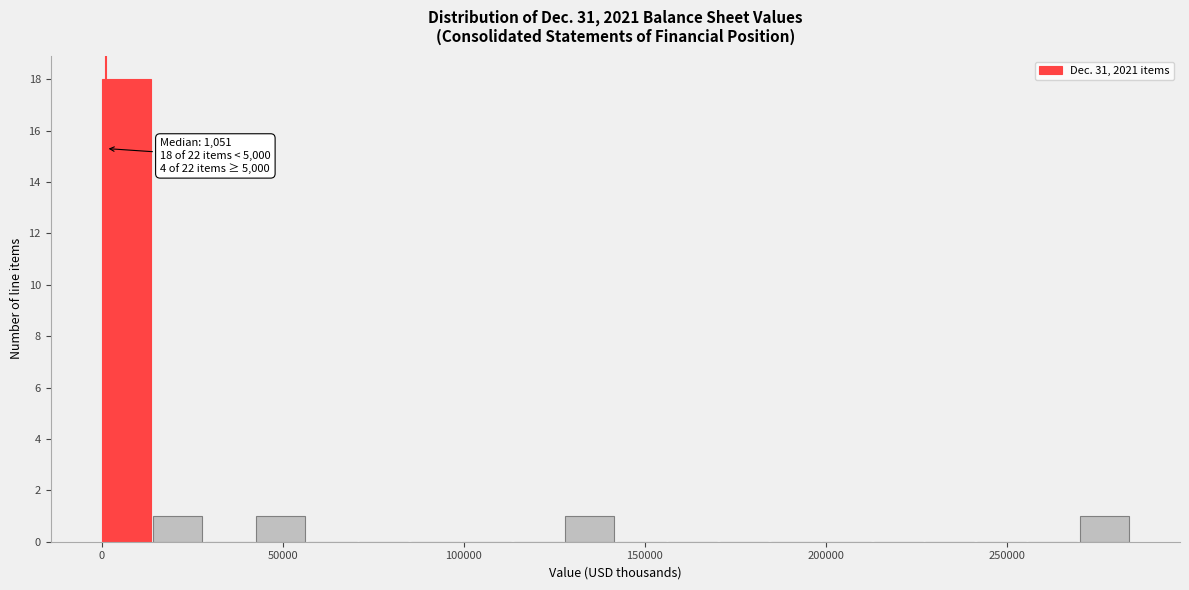

Read against the x-axis, roughly where is the centre of the tallest bar?

5000